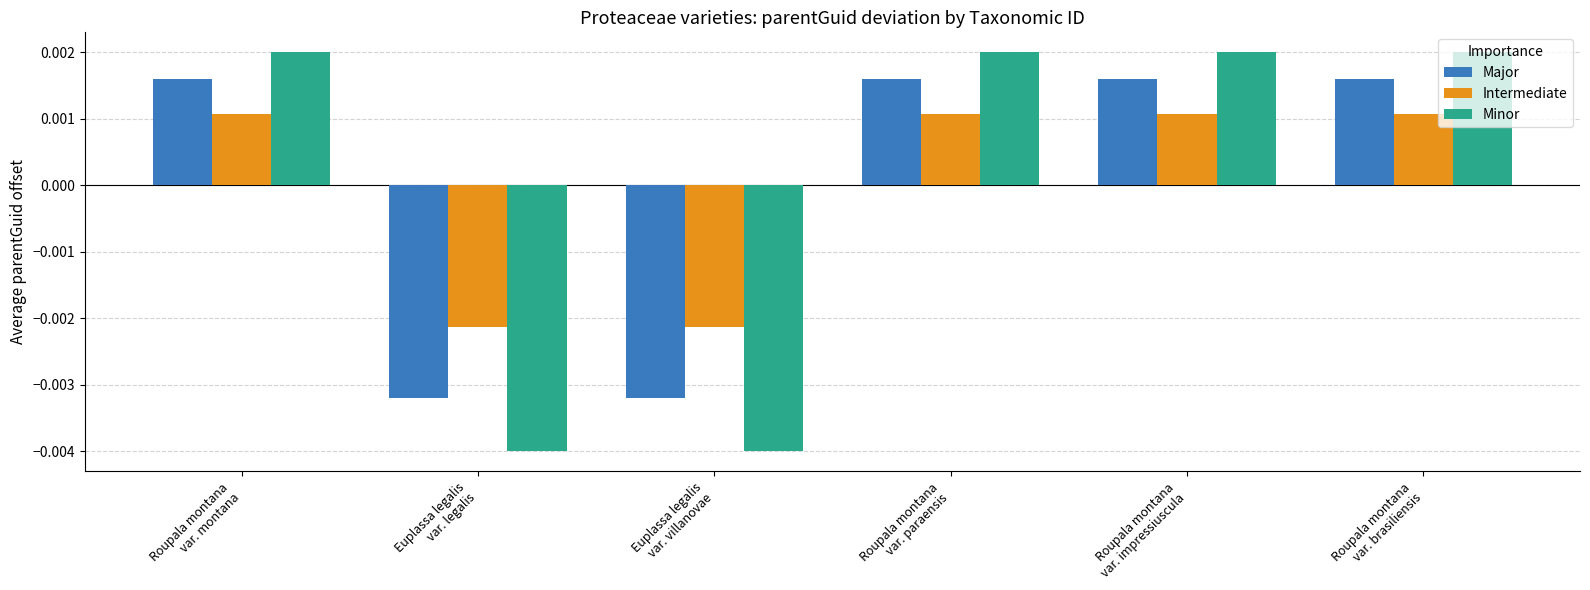

Which series changed the most between Roupala montana
var. montana and Euplassa legalis
var. legalis?

Minor